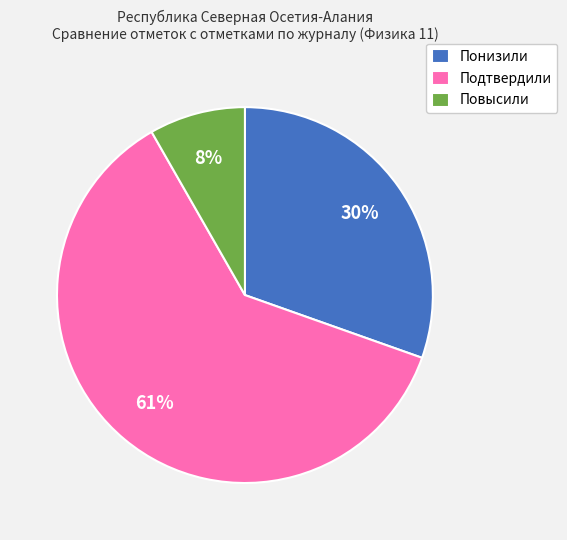

To the nearest percent, what is the average slice percentage?

33%